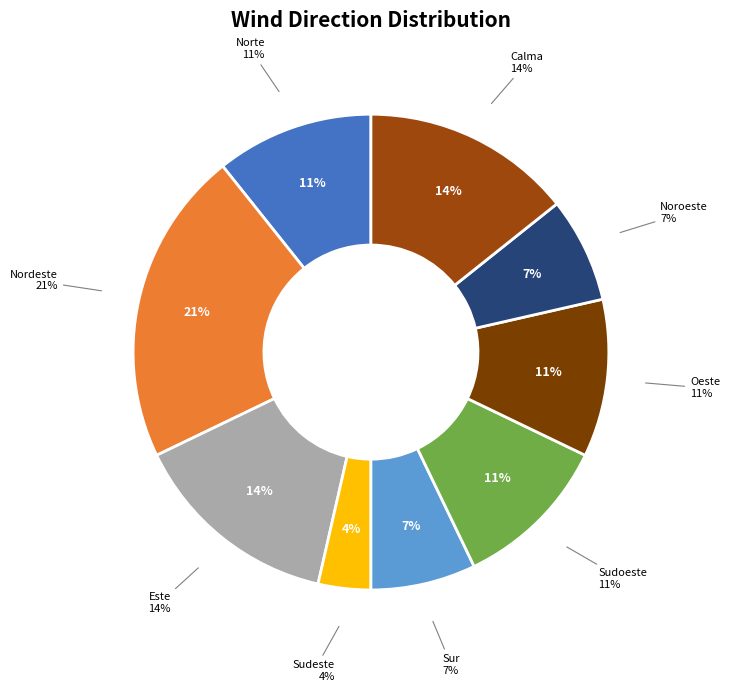

Is there a majority slice in this chart?

No